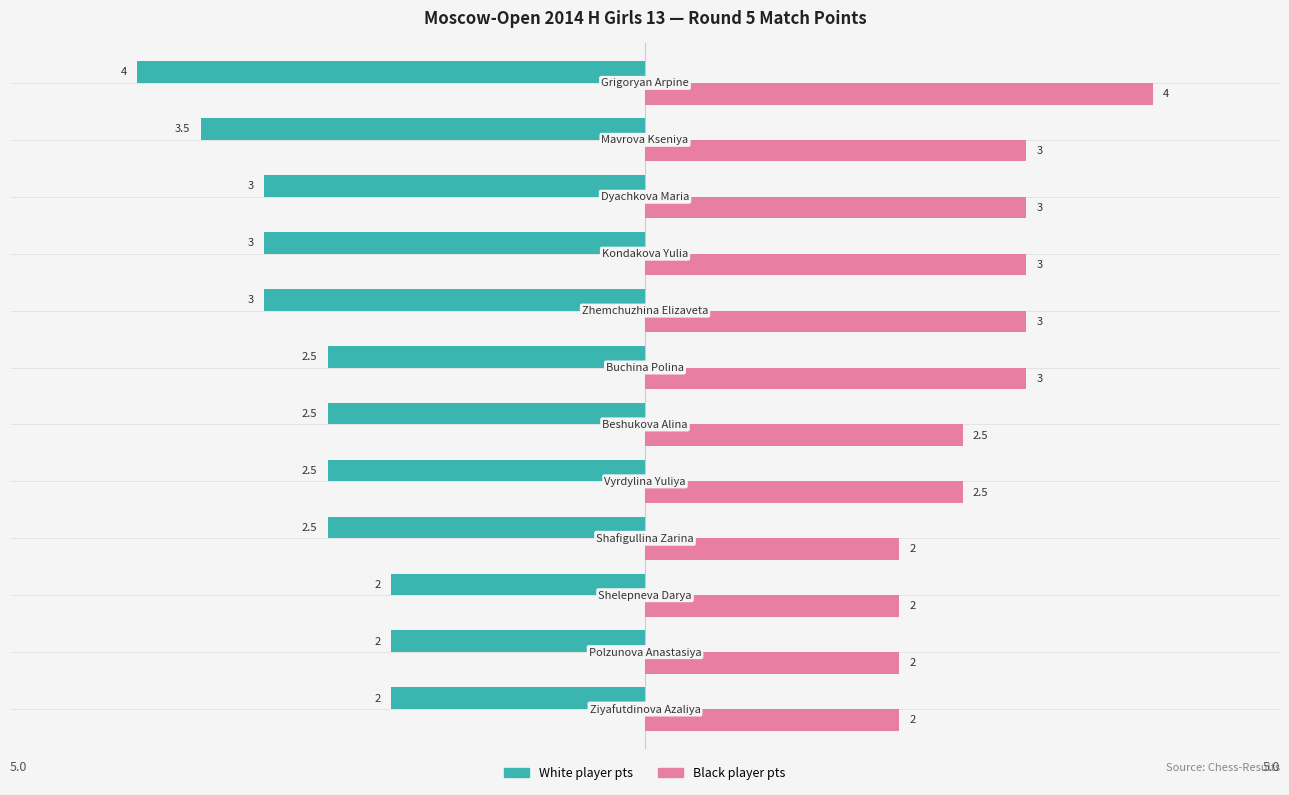

At which category is the sum across all series the highest?

Buchina Polina